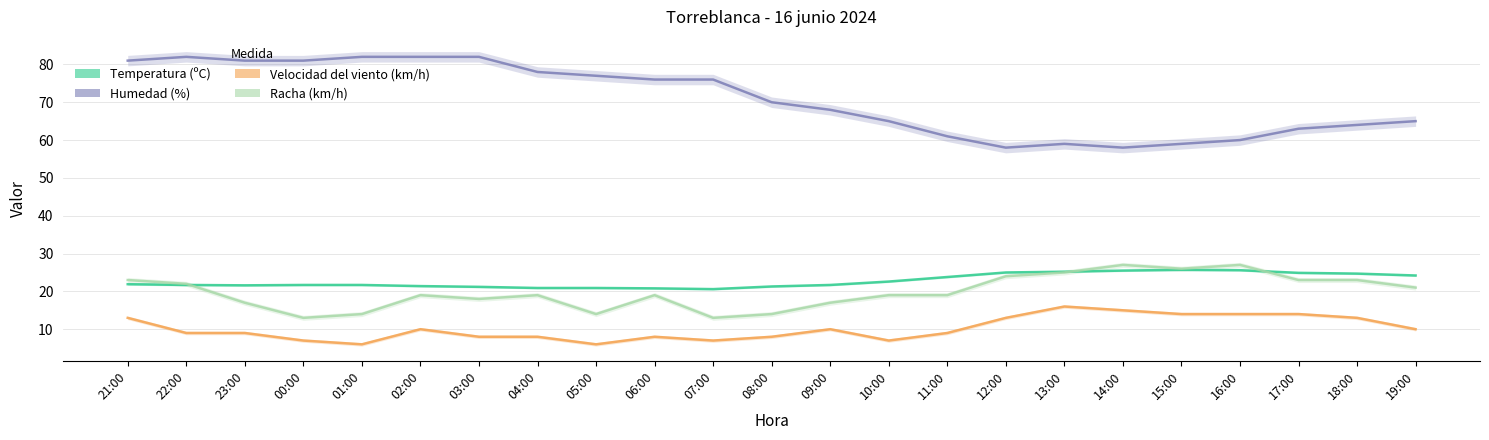

Which series has the widest spread of values?

Humedad (%)